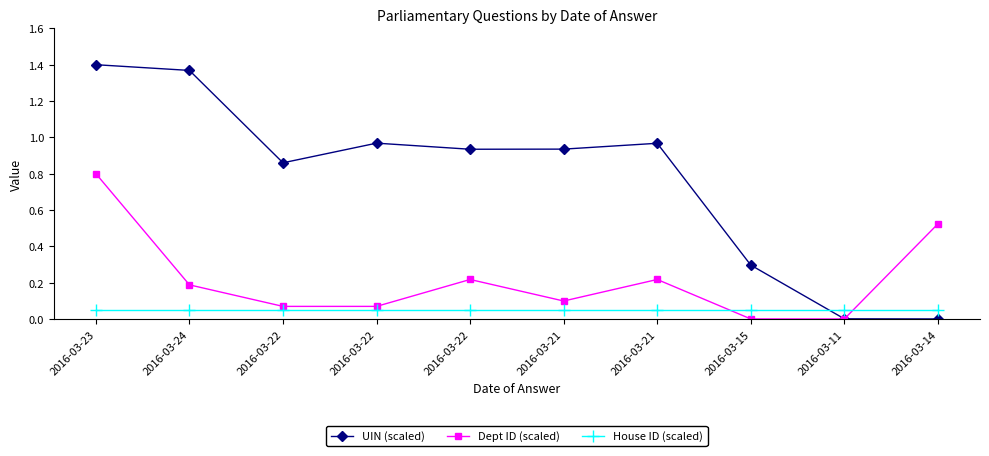

What is the maximum value shown in the chart?

1.4